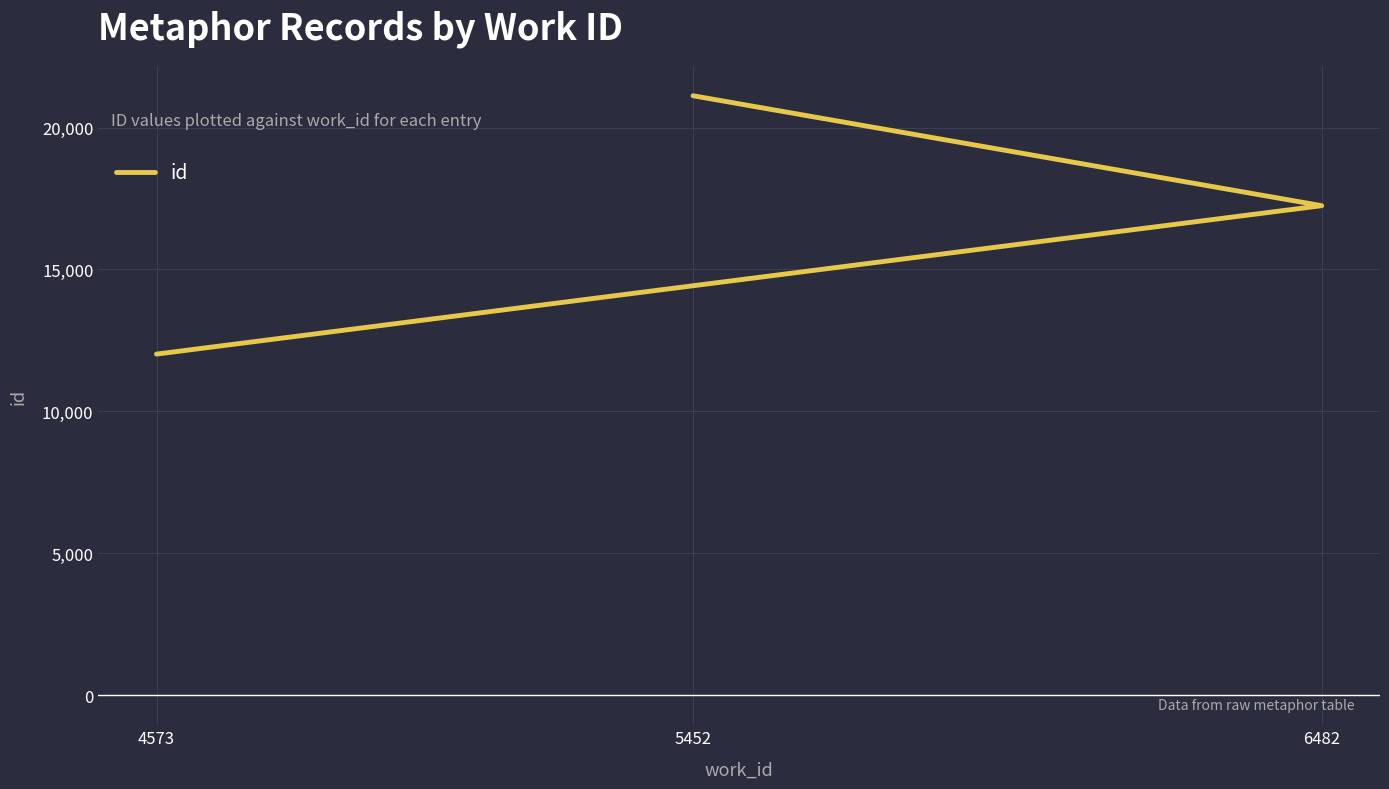

Count the number of categories in the chart.

3